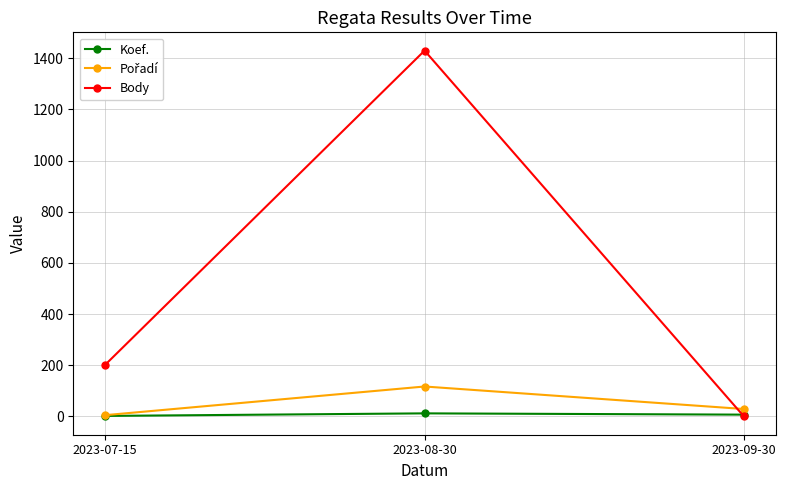

At how many categories does at least one series exceed 1376?

1